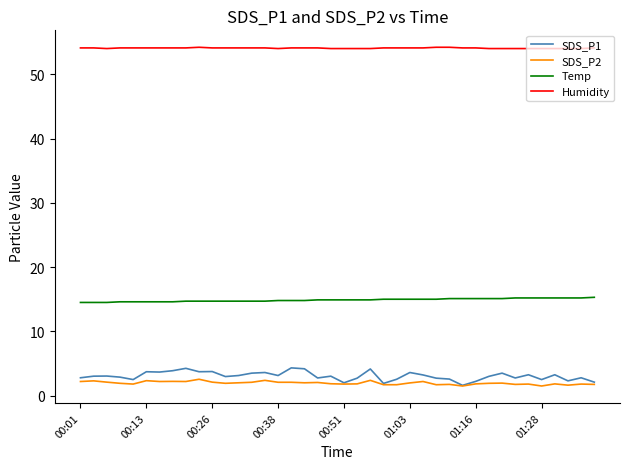

What is the highest value of the SDS_P1 series?

4.3